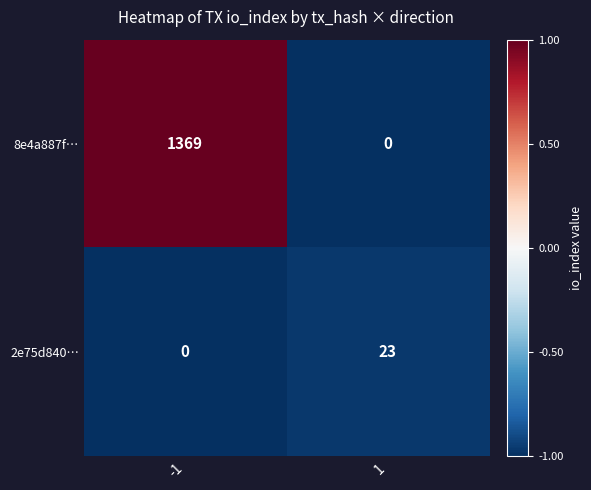

List the series in order of their peak value, lowest first.

2e75d840…, 8e4a887f…